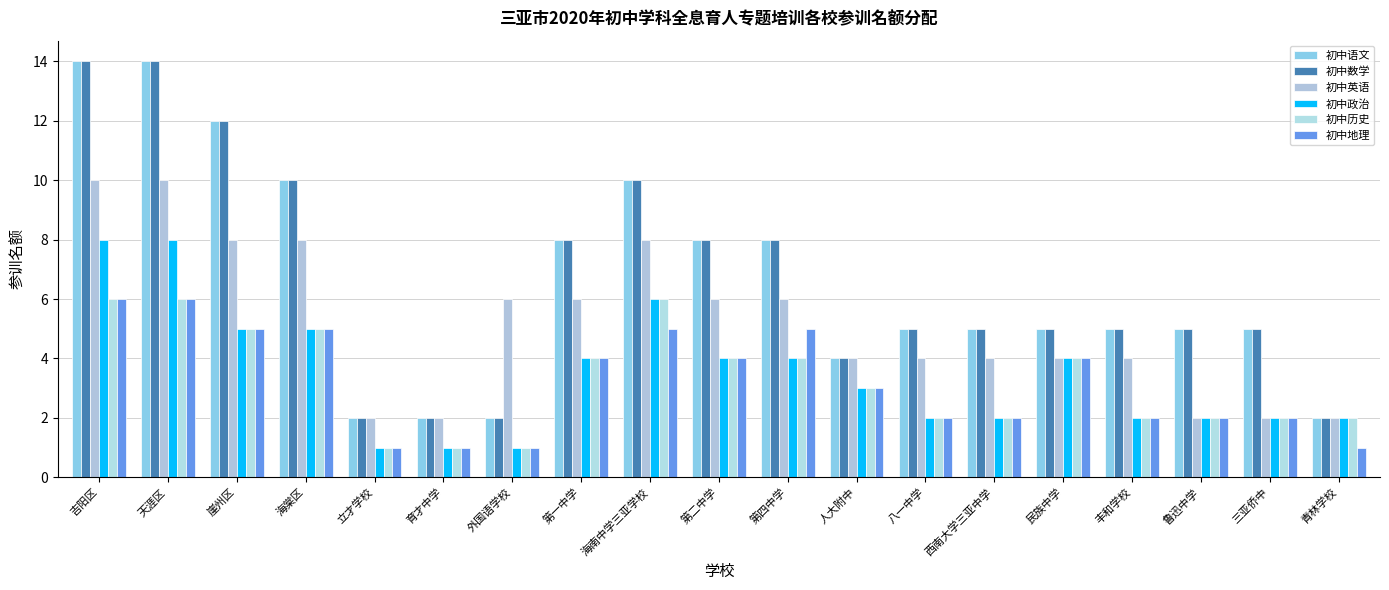

Where does the 初中历史 series first go above 3?

吉阳区